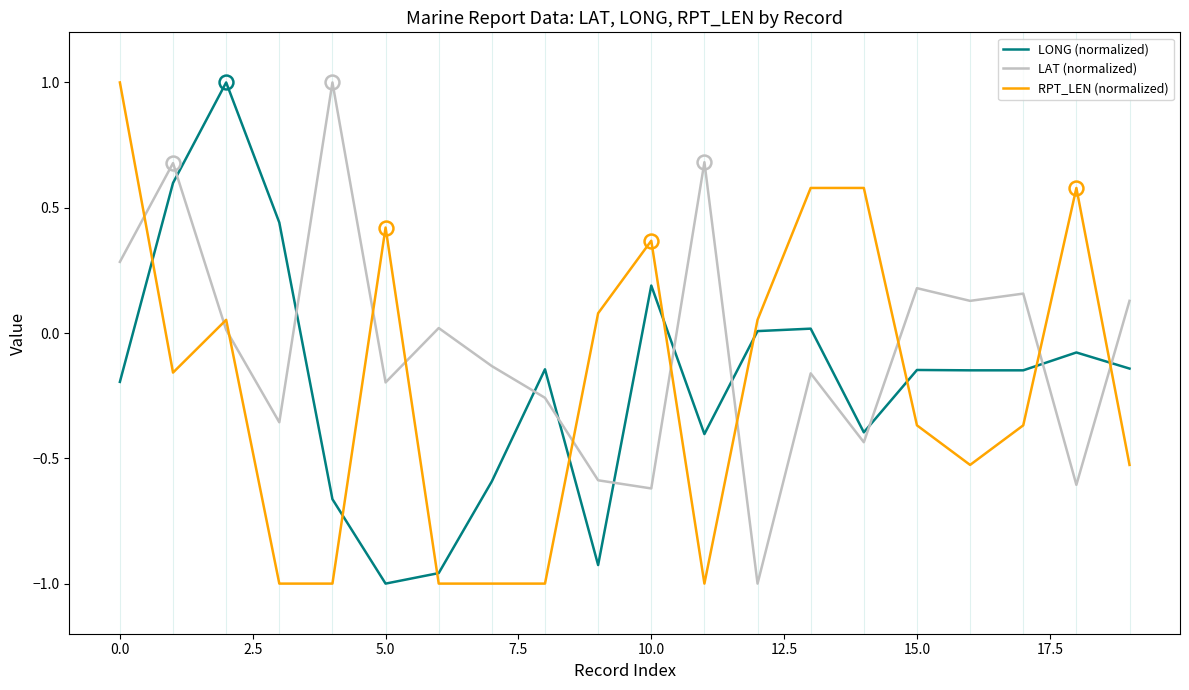

Which series has the largest total across all categories?

LAT (normalized)